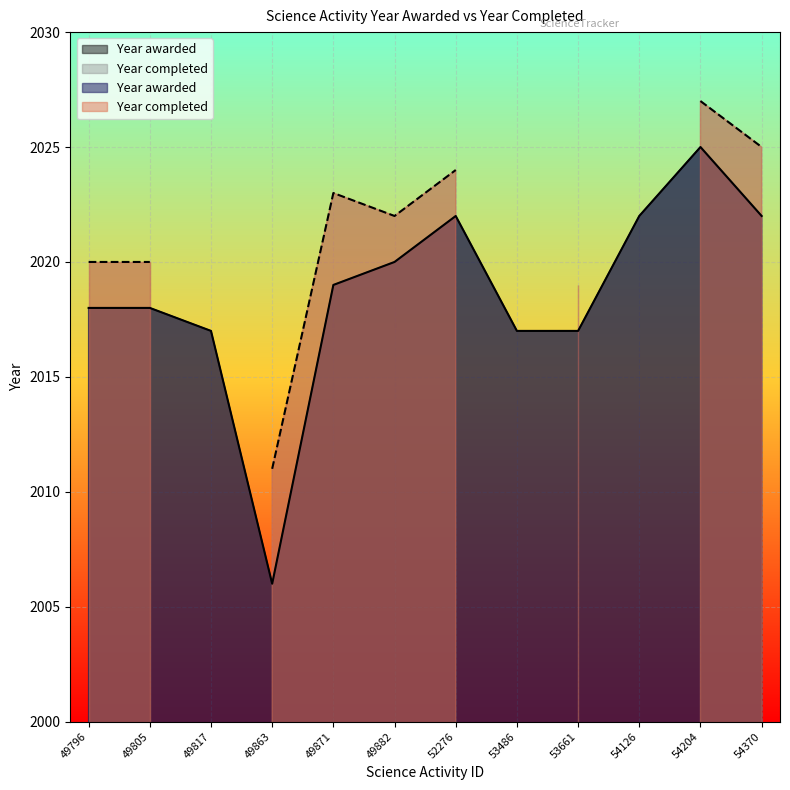

At which category does the data reach its first local peak?

52276